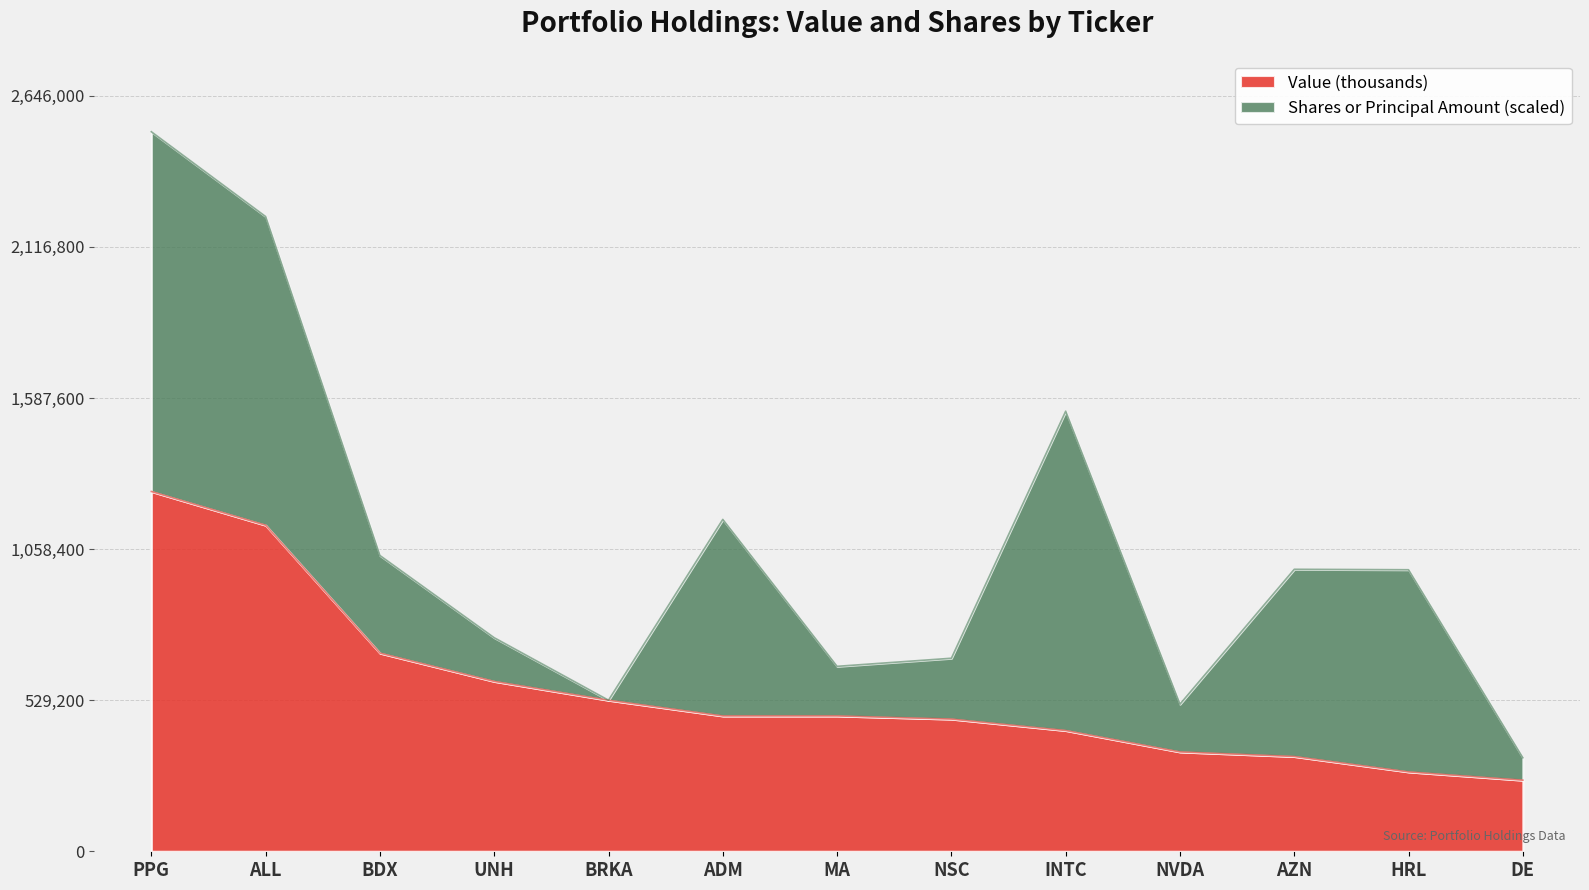

Reading right to left, transcribe all the data shown in this chart.

DE=249000	HRL=278000	AZN=332000	NVDA=348000	INTC=423000	NSC=463000	MA=474000	ADM=474000	BRKA=529000	UNH=595000	BDX=694000	ALL=1142000	PPG=1260000